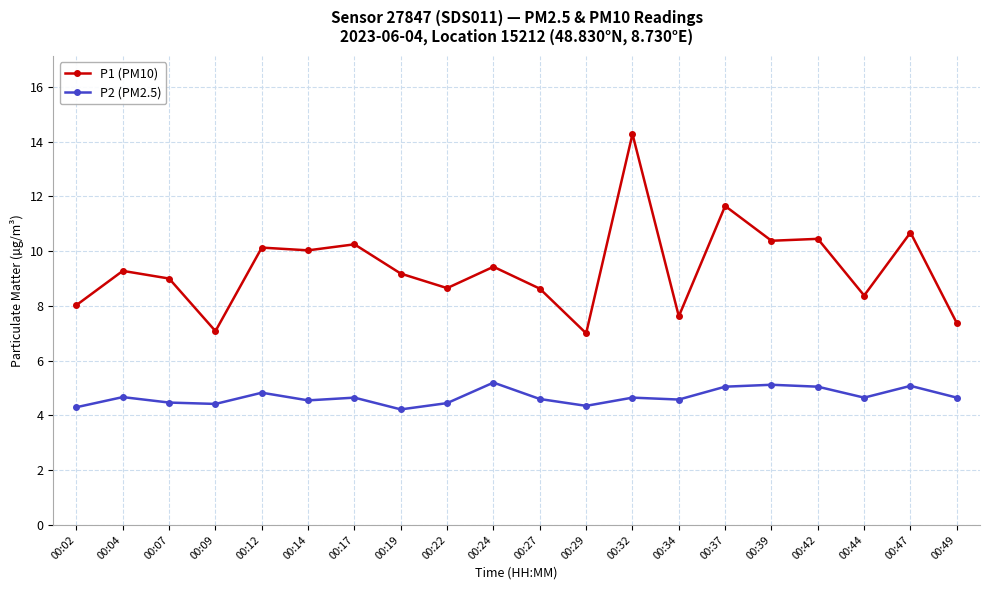

What is the maximum value shown in the chart?

14.3